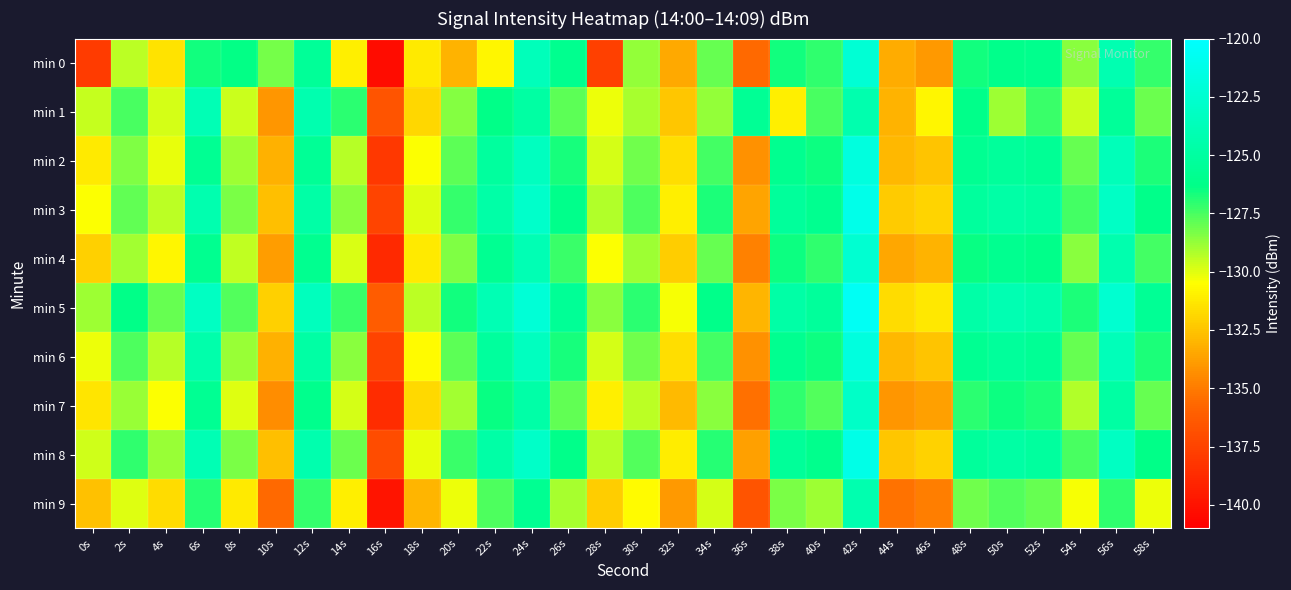

Which series has the widest spread of values?

min 0